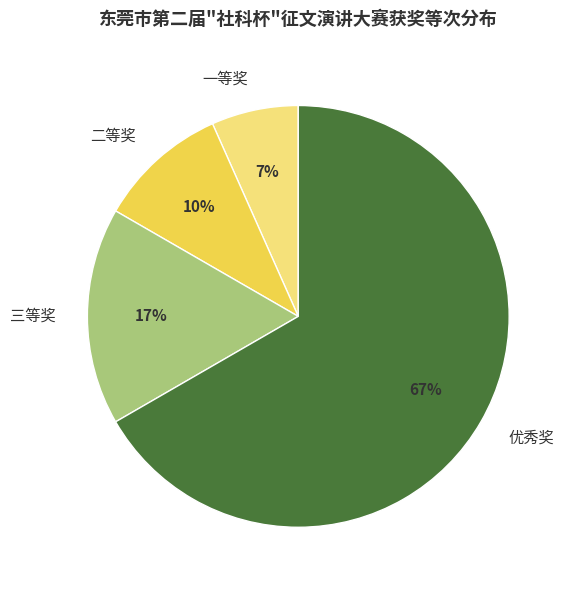

Is the sum of 二等奖 and 一等奖 greater than half?

No